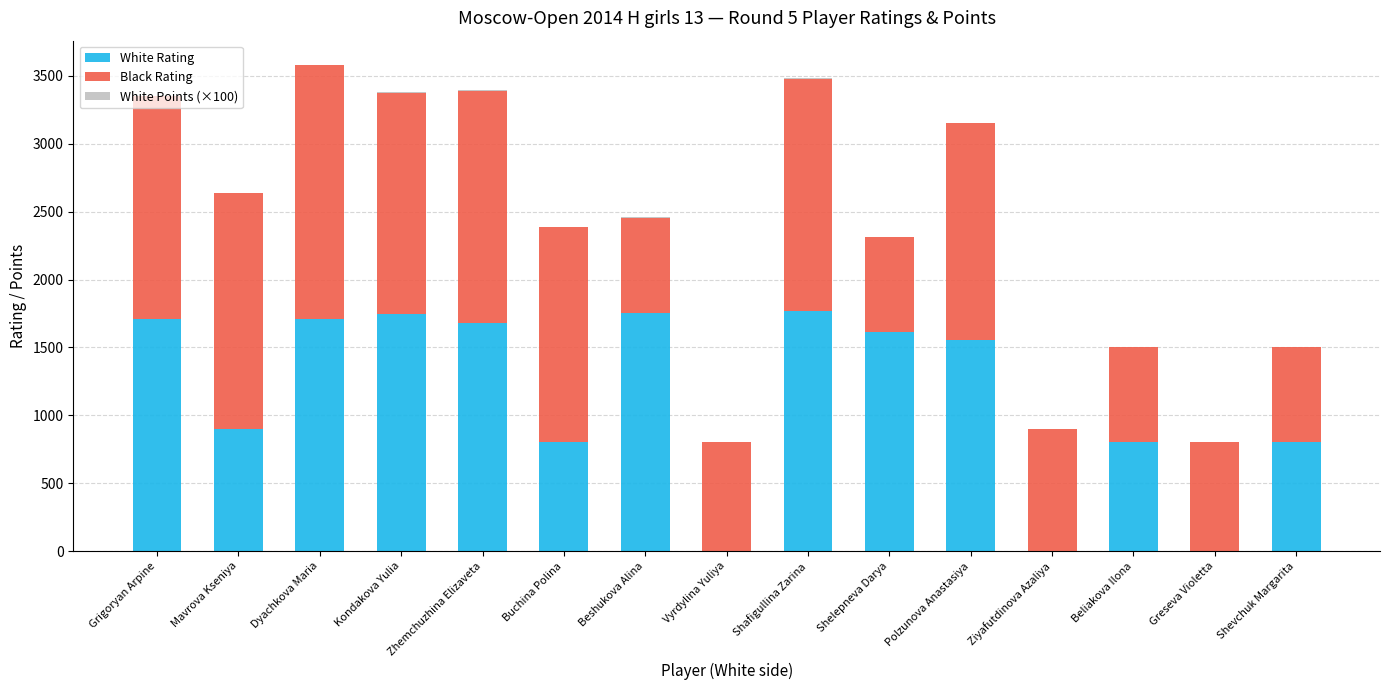

What is the sum of all White Rating values?

16834.0